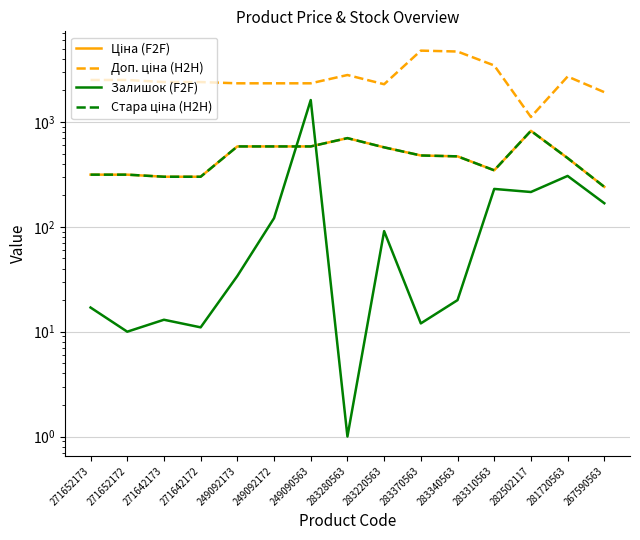

Reading left to right, transcribe all the data shown in this chart.

Ціна (F2F): 271652173=314.7	271652172=314.7	271642173=300.6	271642172=300.6	249092173=584.9	249092172=584.9	249090563=584.9	283280563=701.9	283220563=573.2	283370563=479.6	283340563=470.3	283310563=346.3	282502117=823.9	281720563=452.7	267590563=240.8
Доп. ціна (H2H): 271652173=2517.5	271652172=2517.5	271642173=2405.2	271642172=2405.2	249092173=2339.7	249092172=2339.7	249090563=2339.7	283280563=2807.6	283220563=2292.9	283370563=4796.4	283340563=4702.8	283310563=3462.7	282502117=1116.5	281720563=2716.4	267590563=1926.0
Залишок (F2F): 271652173=17.0	271652172=10.0	271642173=13.0	271642172=11.0	249092173=34.0	249092172=121.0	249090563=1620.0	283280563=1.0	283220563=91.0	283370563=12.0	283340563=20.0	283310563=230.0	282502117=215.0	281720563=306.0	267590563=168.0
Стара ціна (H2H): 271652173=314.7	271652172=314.7	271642173=300.6	271642172=300.6	249092173=584.9	249092172=584.9	249090563=584.9	283280563=701.9	283220563=573.2	283370563=479.6	283340563=470.3	283310563=346.3	282502117=823.9	281720563=452.7	267590563=240.8